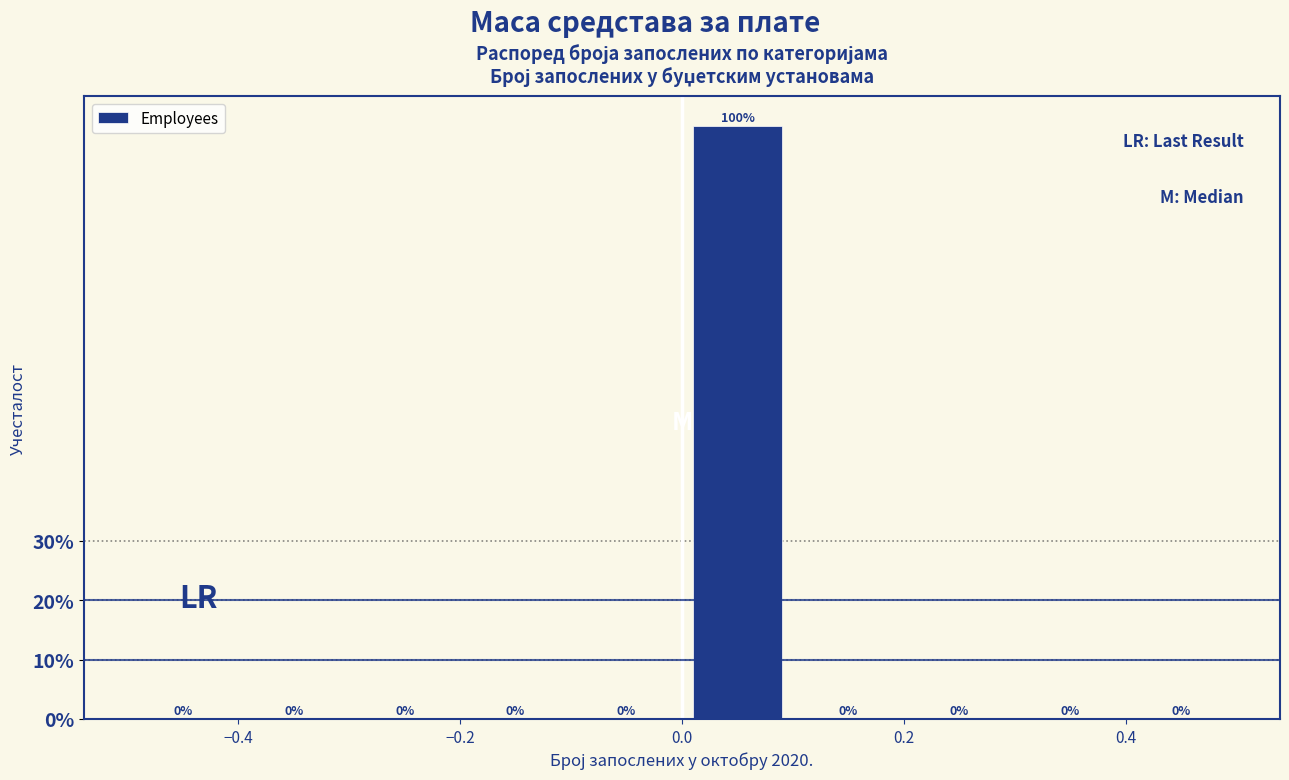

What is the height of the bar covering 0.0 to 0.1 on the x-axis?

100